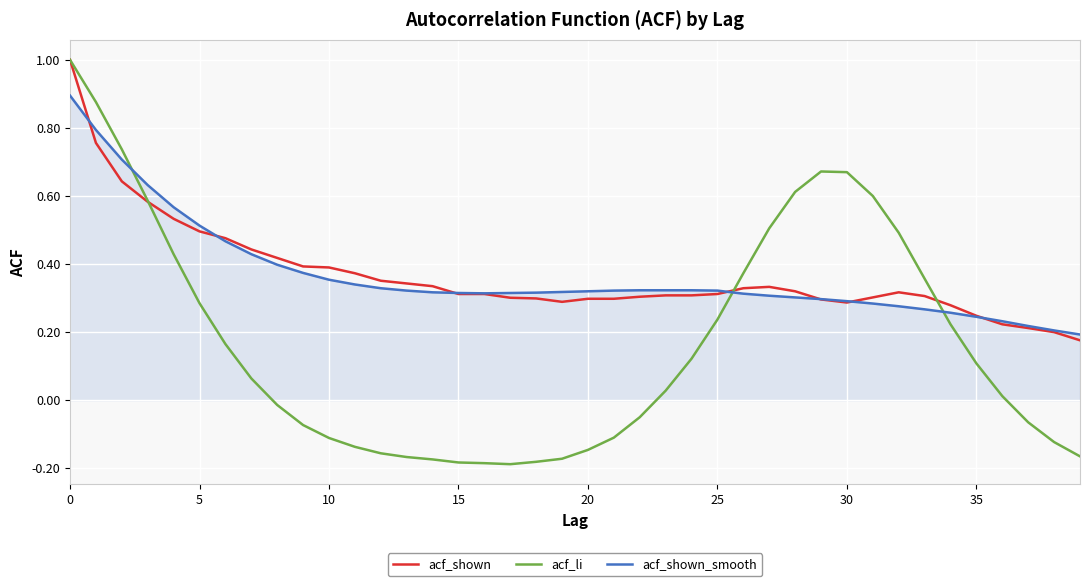

Which series has the largest range (max minus min)?

acf_li